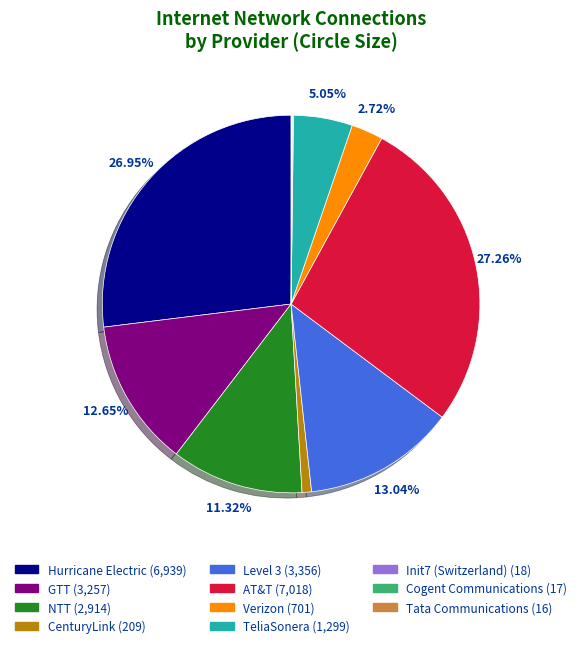

Does Hurricane Electric represent more than half of the total?

No